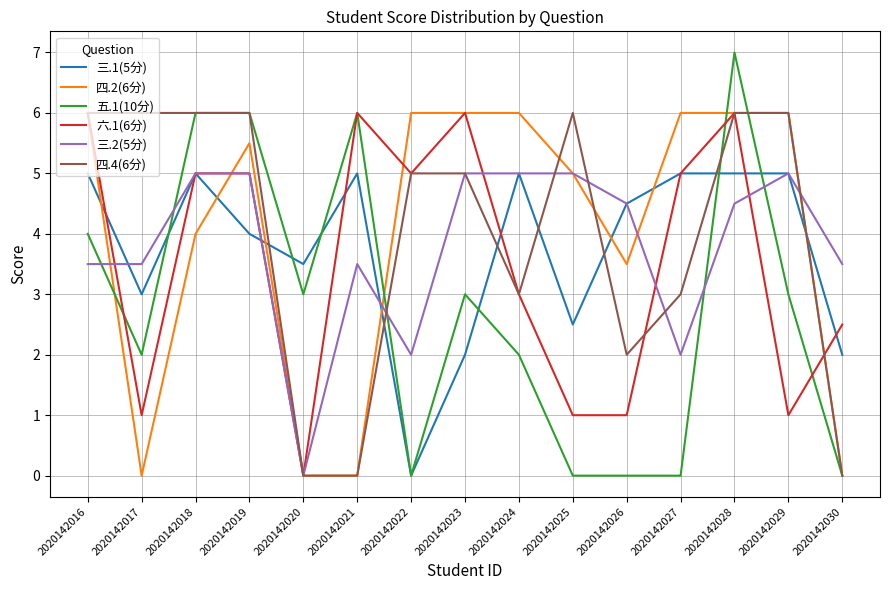

The value of 四.4(6分) at 2020142026 is 2.0. True or false?

True